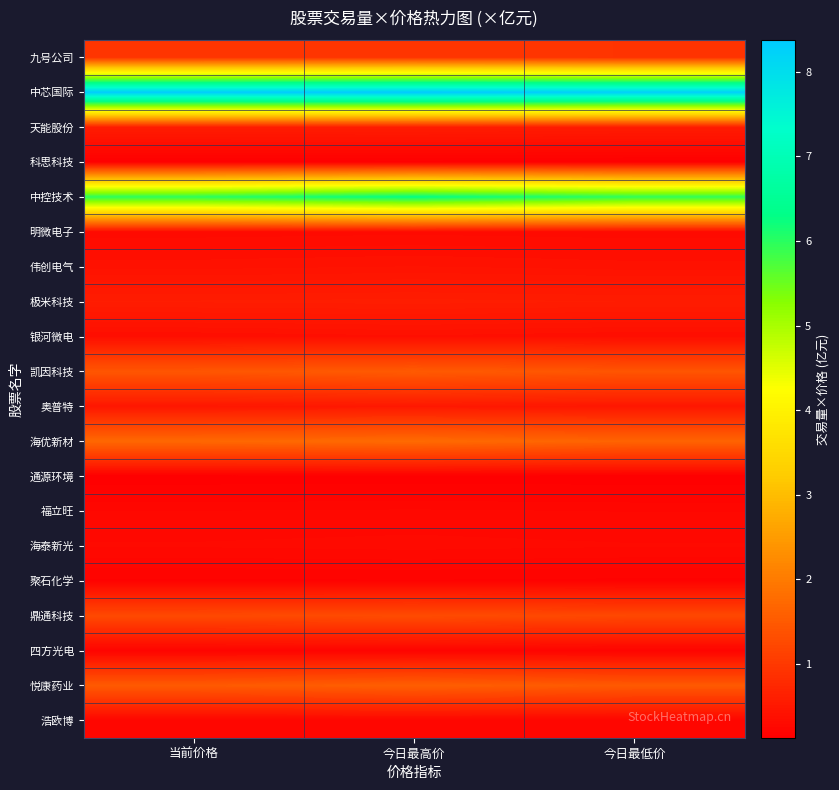

Rank the series by their maximum value, from lowest to highest.

通源环境, 科思科技, 聚石化学, 四方光电, 浩欧博, 福立旺, 海泰新光, 明微电子, 银河微电, 伟创电气, 奥普特, 天能股份, 极米科技, 九号公司, 鼎通科技, 凯因科技, 悦康药业, 海优新材, 中控技术, 中芯国际